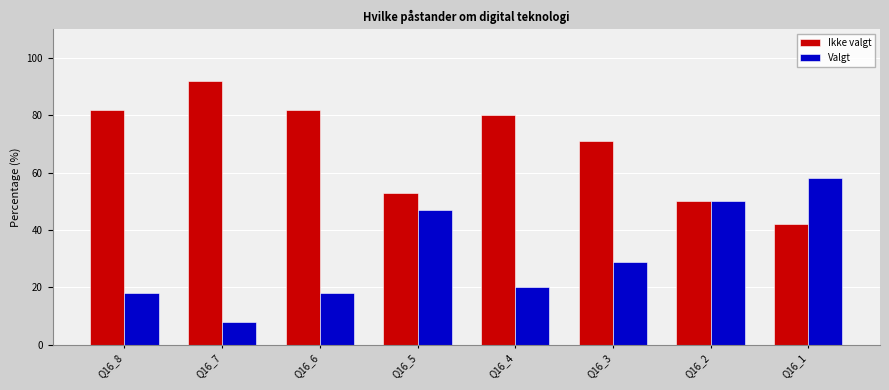

How many groups of bars are there?

8